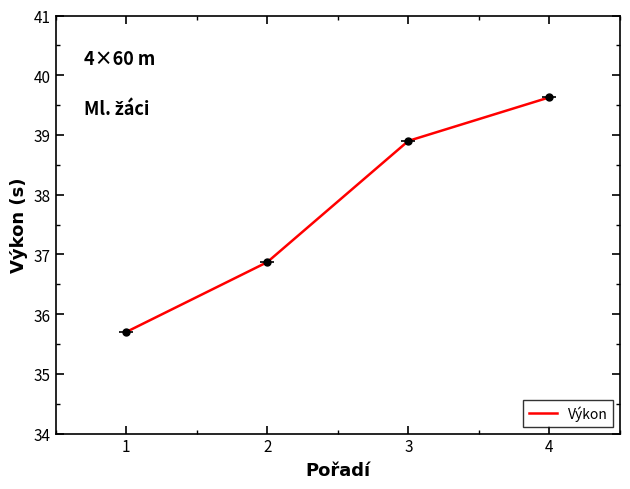

The value at 3 is 27.0. True or false?

False